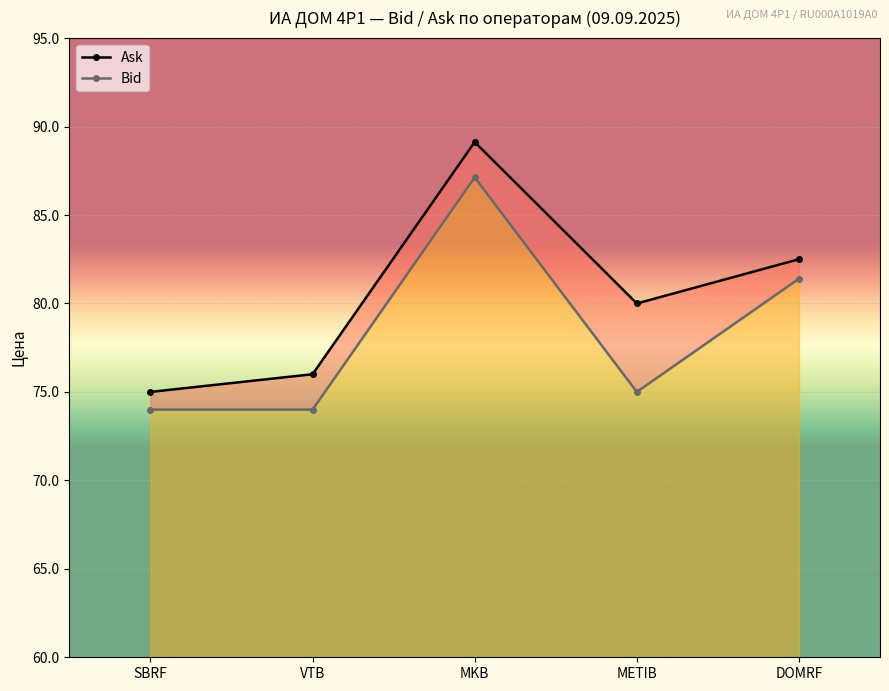

Where is the first local maximum for Bid?

MKB